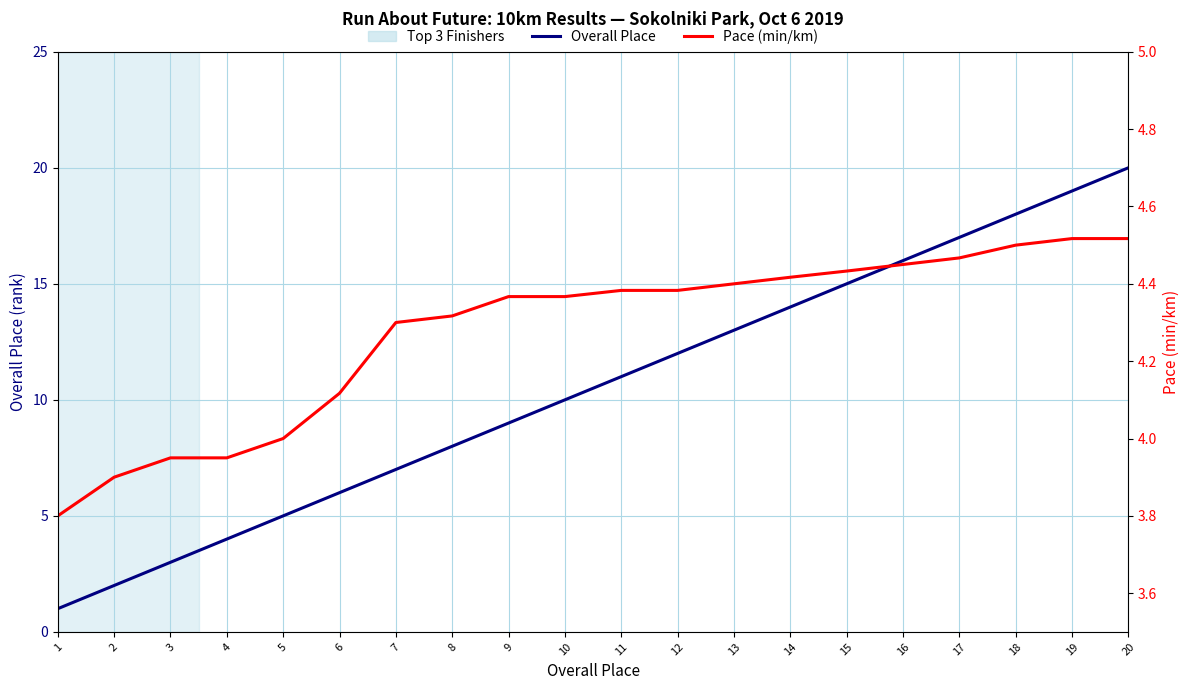

What is the sum of the Pace (min/km) values at 6 and 8?

8.4